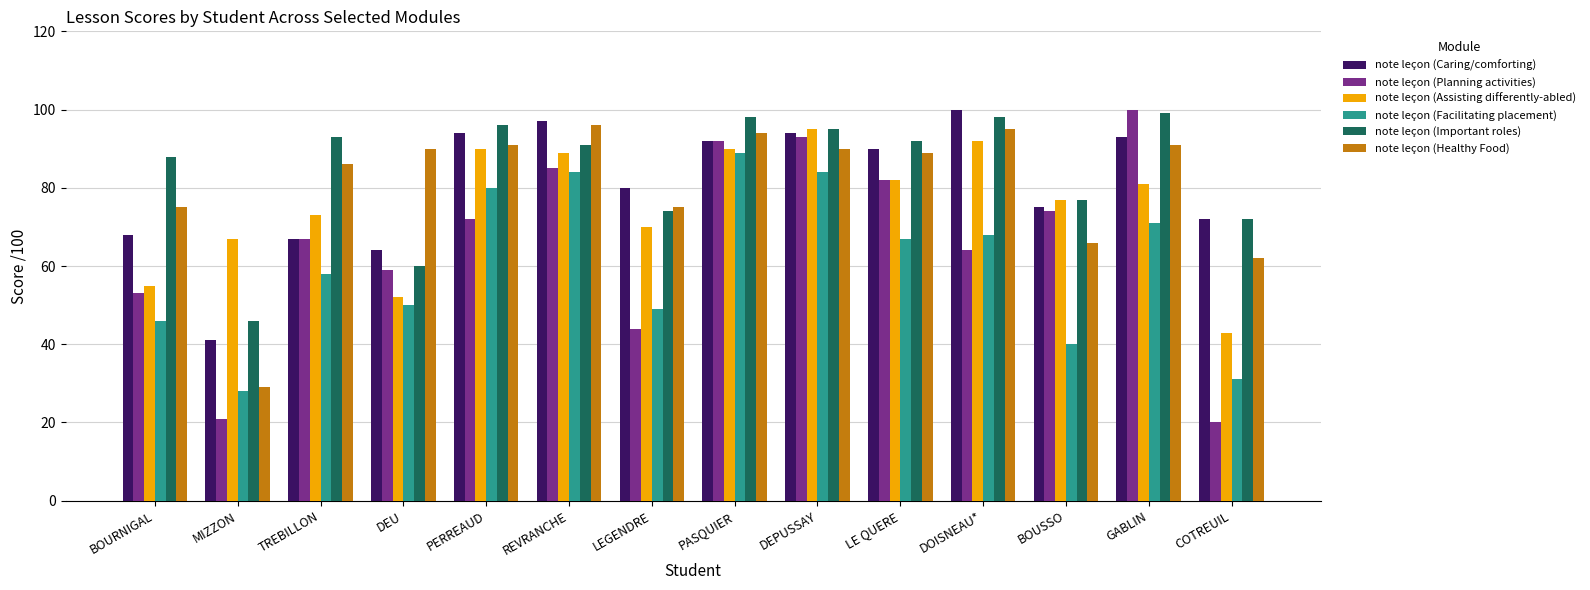

The note leçon (Planning activities) series shows 30 at COTREUIL. True or false?

False